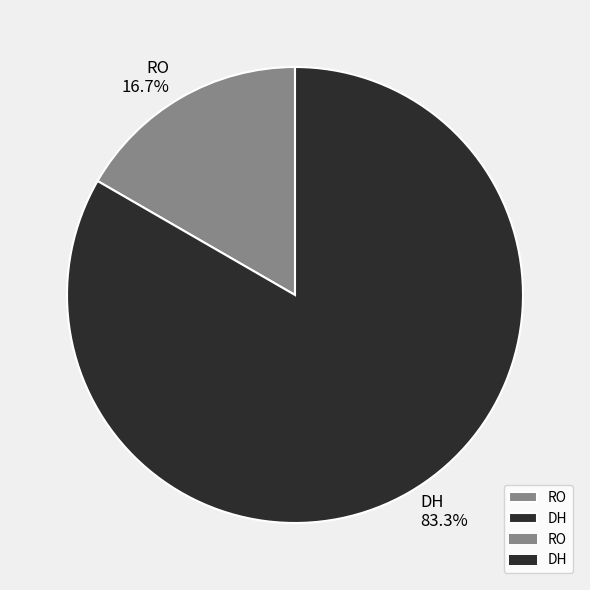

What is the smallest slice in the pie chart?

RO